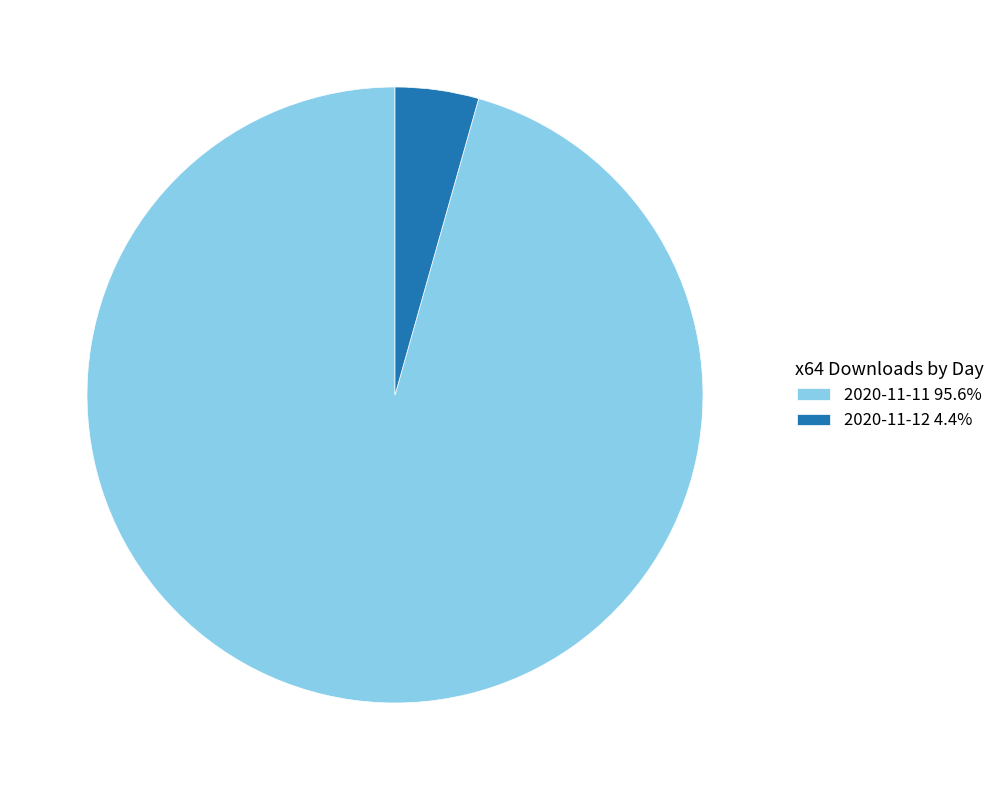

Do 2020-11-12 4.4% and 2020-11-11 95.6% together represent more than half of the pie?

Yes